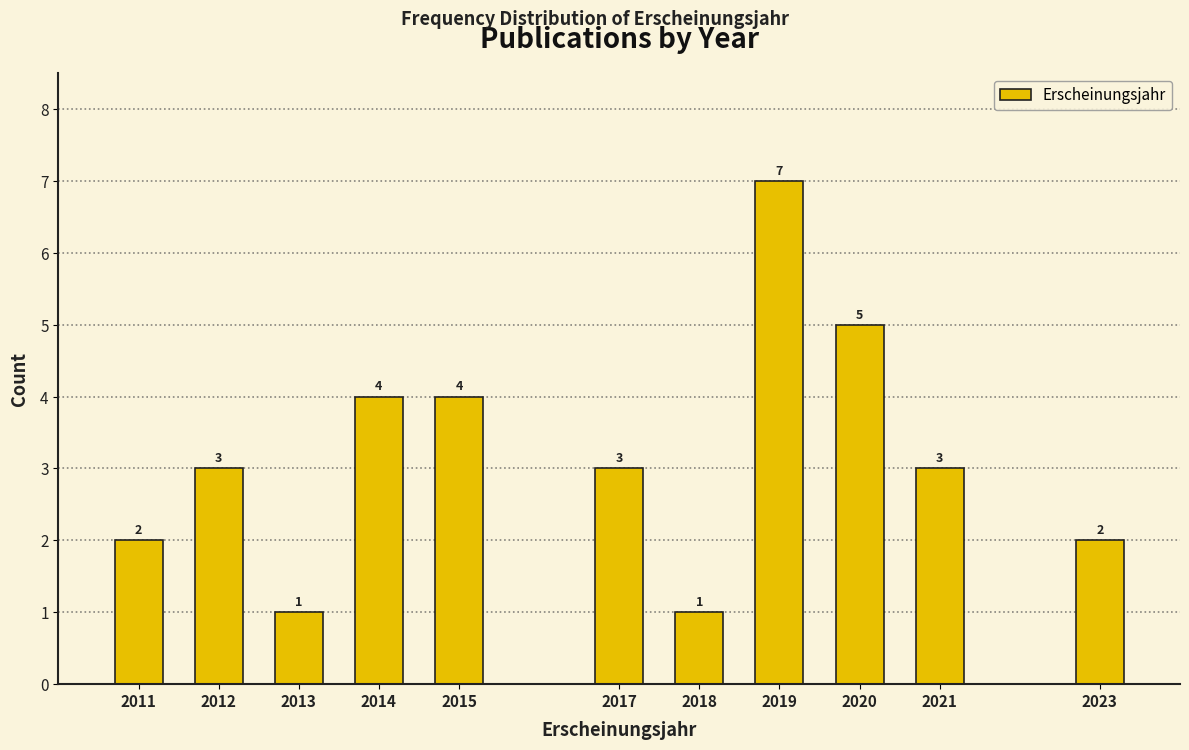

Reading right to left, list all the values displayed in this chart.

2023=2	2021=3	2020=5	2019=7	2018=1	2017=3	2015=4	2014=4	2013=1	2012=3	2011=2